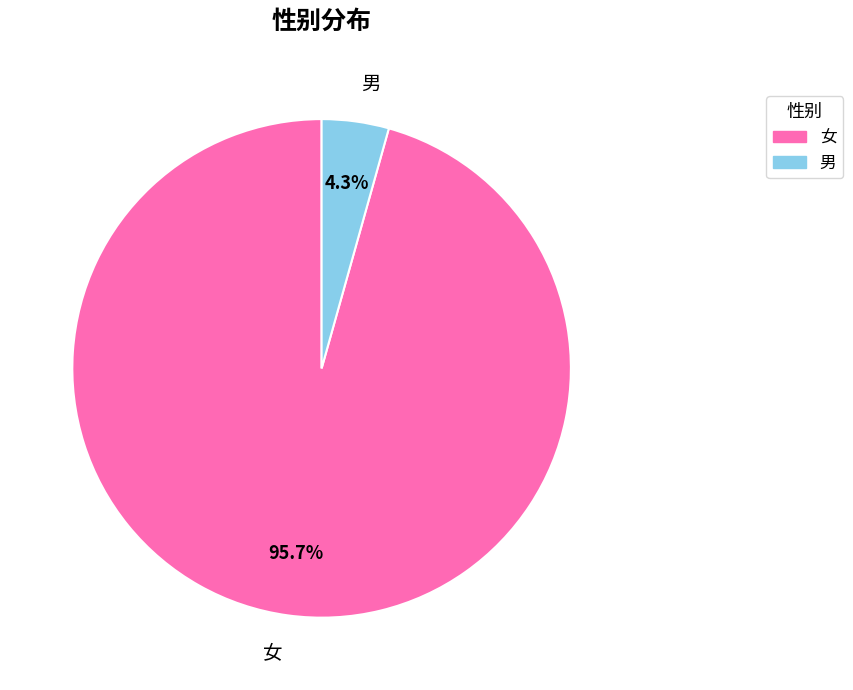

To the nearest percent, what portion does 男 represent?

4%